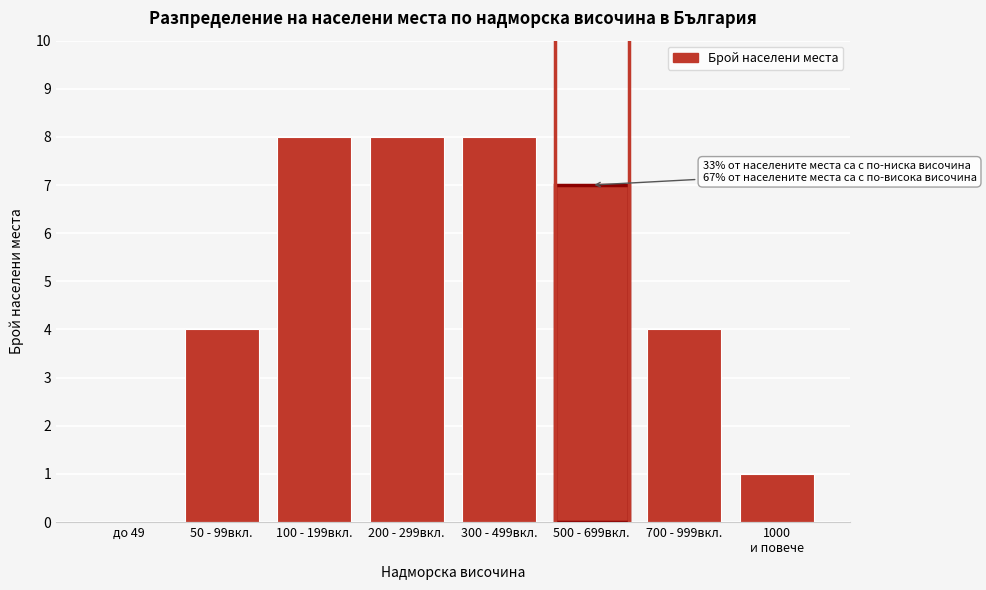

Is it true that the value at до 49 is 0?

True